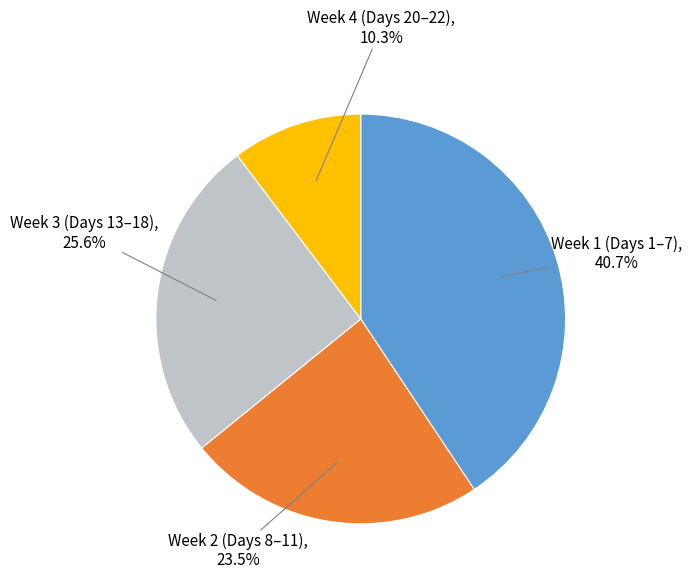

Is there any slice that represents more than half of the pie?

No